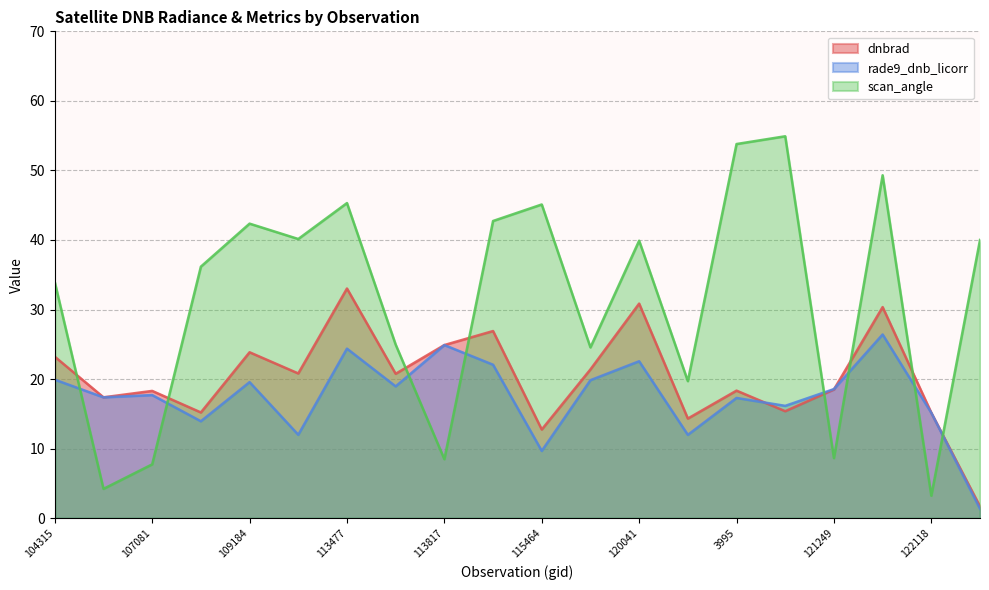

The value of rade9_dnb_licorr at 115226 is 32.6. True or false?

False